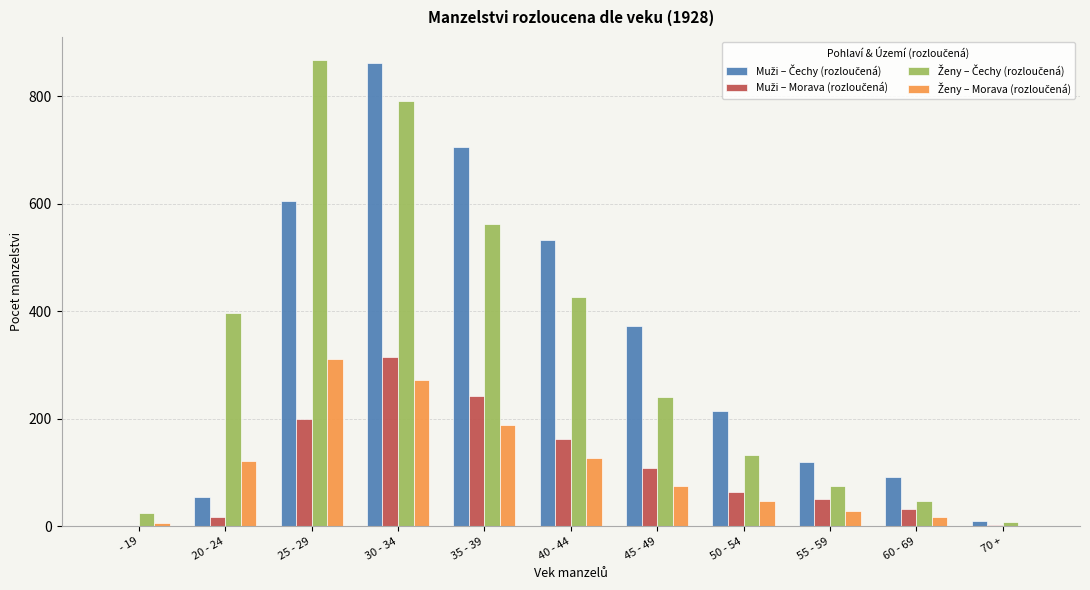

Which category has the highest value in the Ženy – Morava (rozloučená) series?

25 - 29